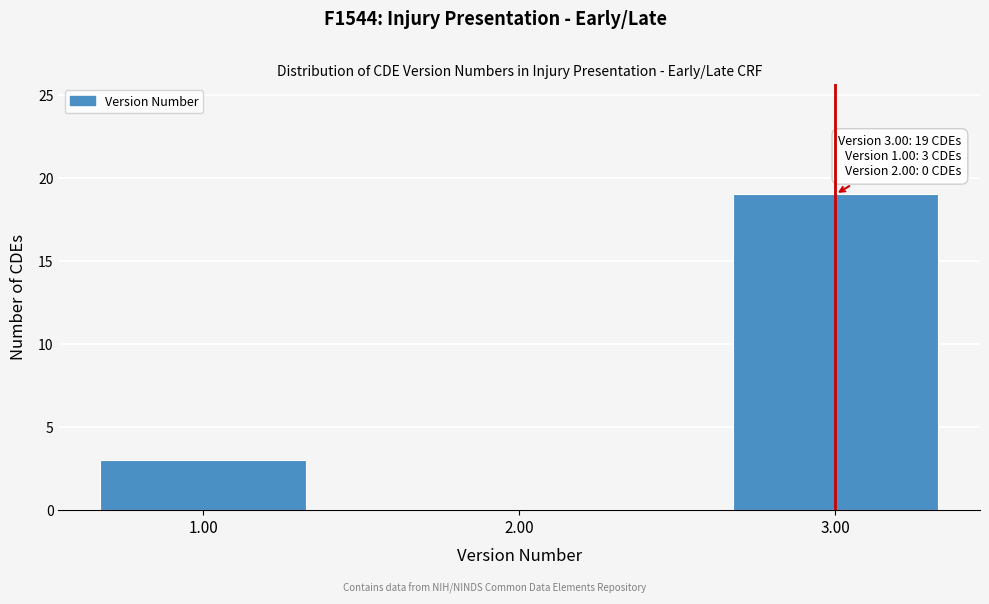

Reading left to right, list all the values displayed in this chart.

1.00=3	2.00=0	3.00=19